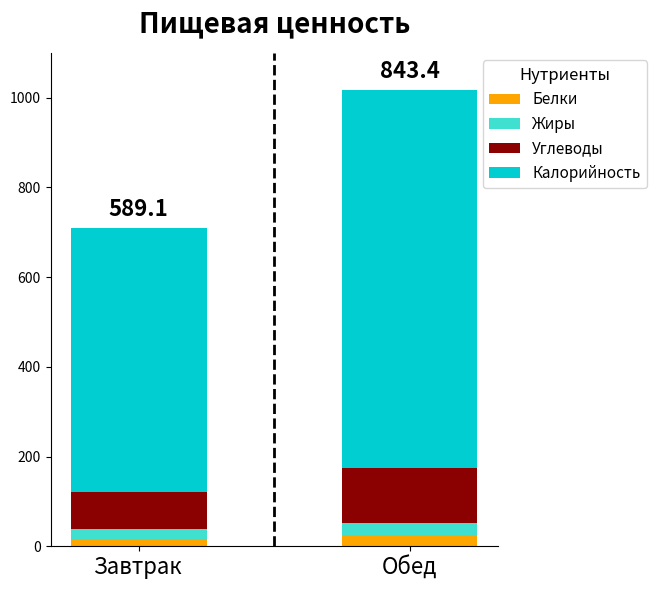

What value does the Белки series have at Обед?

24.8